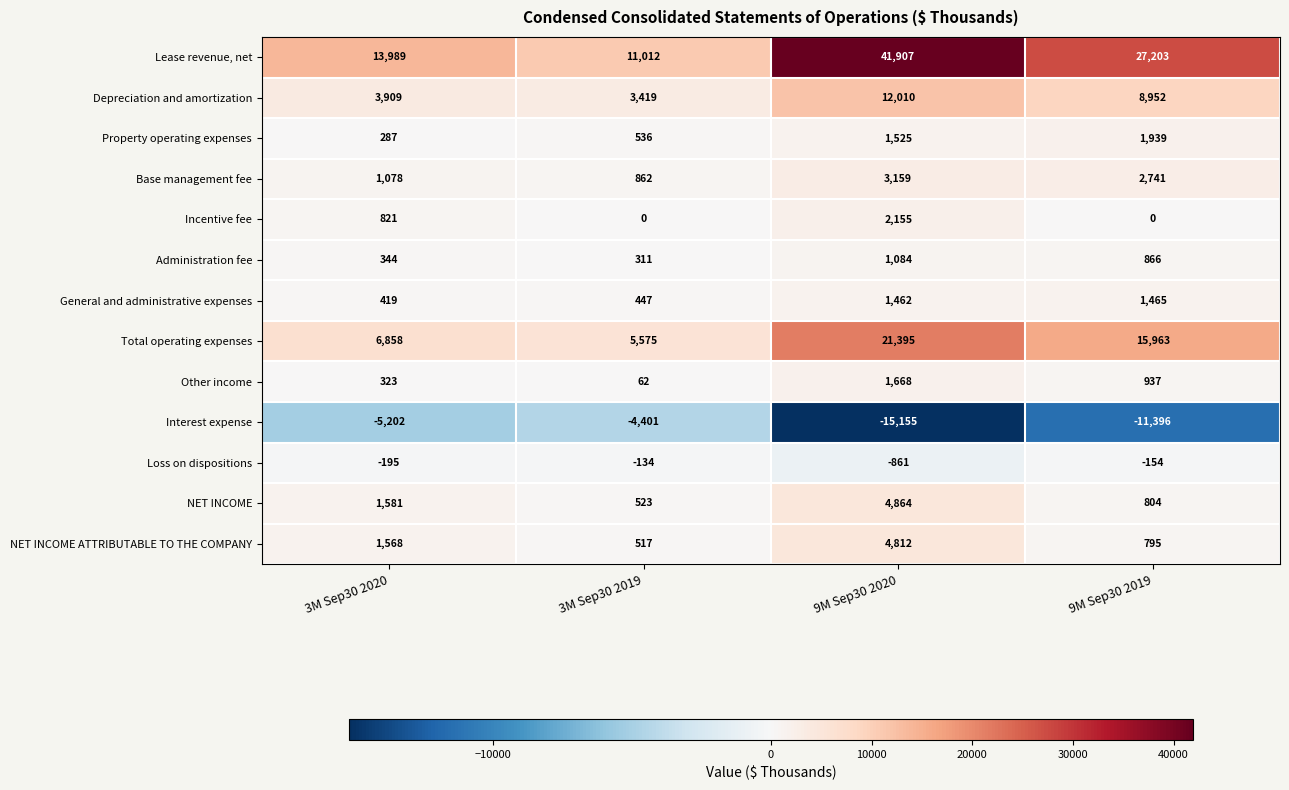

How many categories are shown in the chart?

4